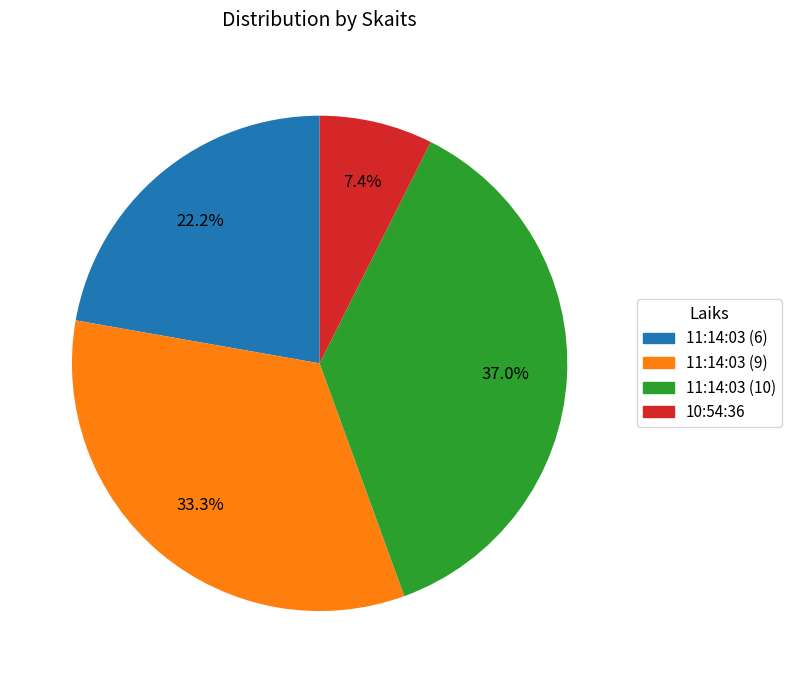

The 10:54:36 slice represents 1% of the pie. True or false?

False